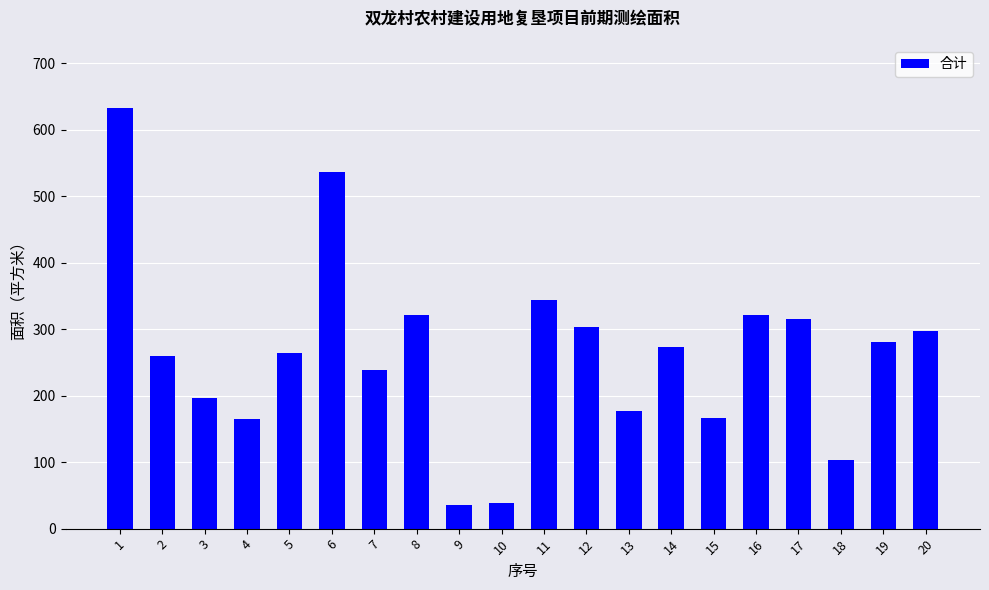

What is the sum of all values?

5272